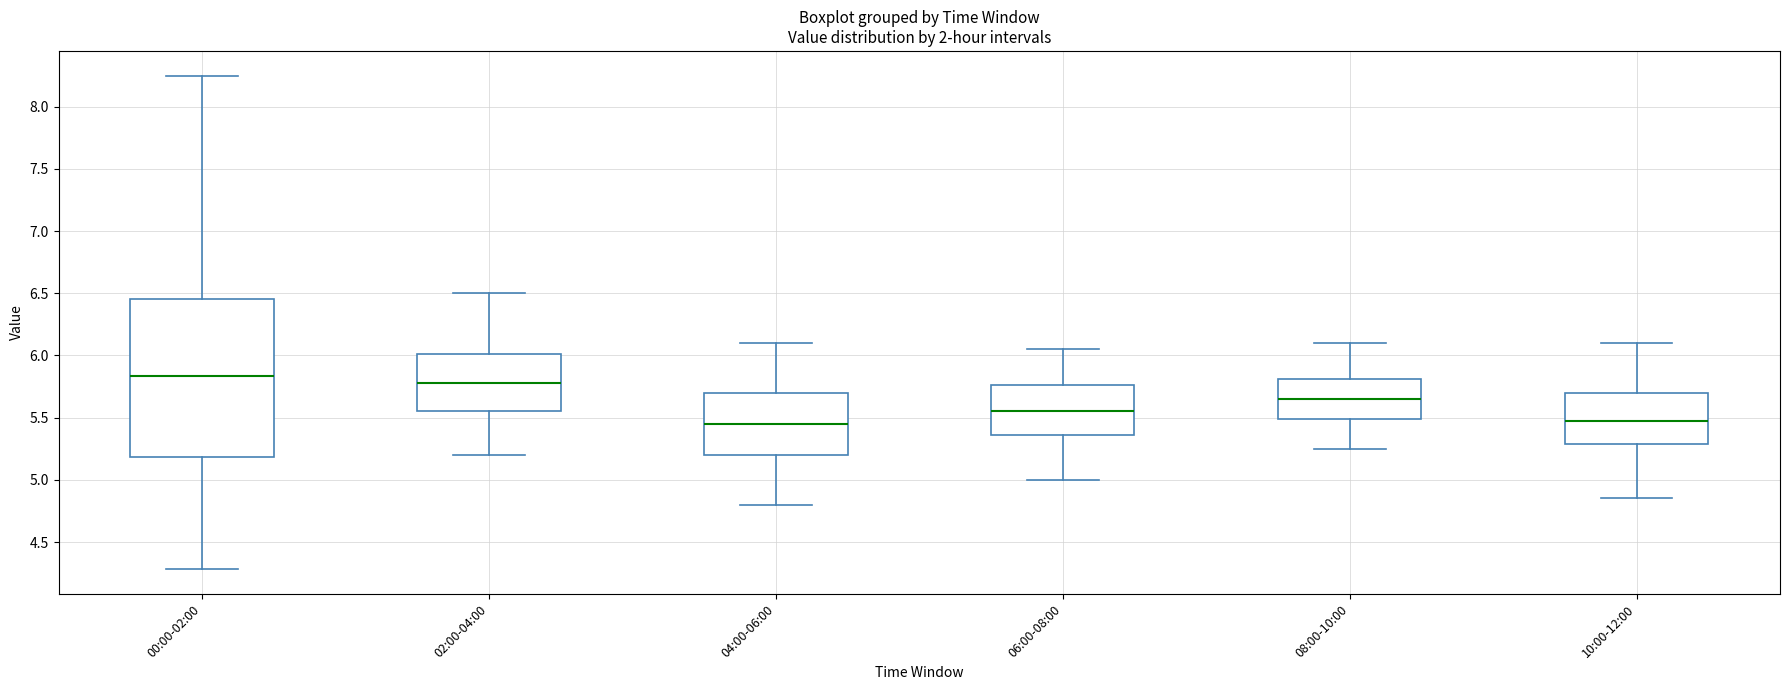

Which box's median line is the highest?

00:00-02:00